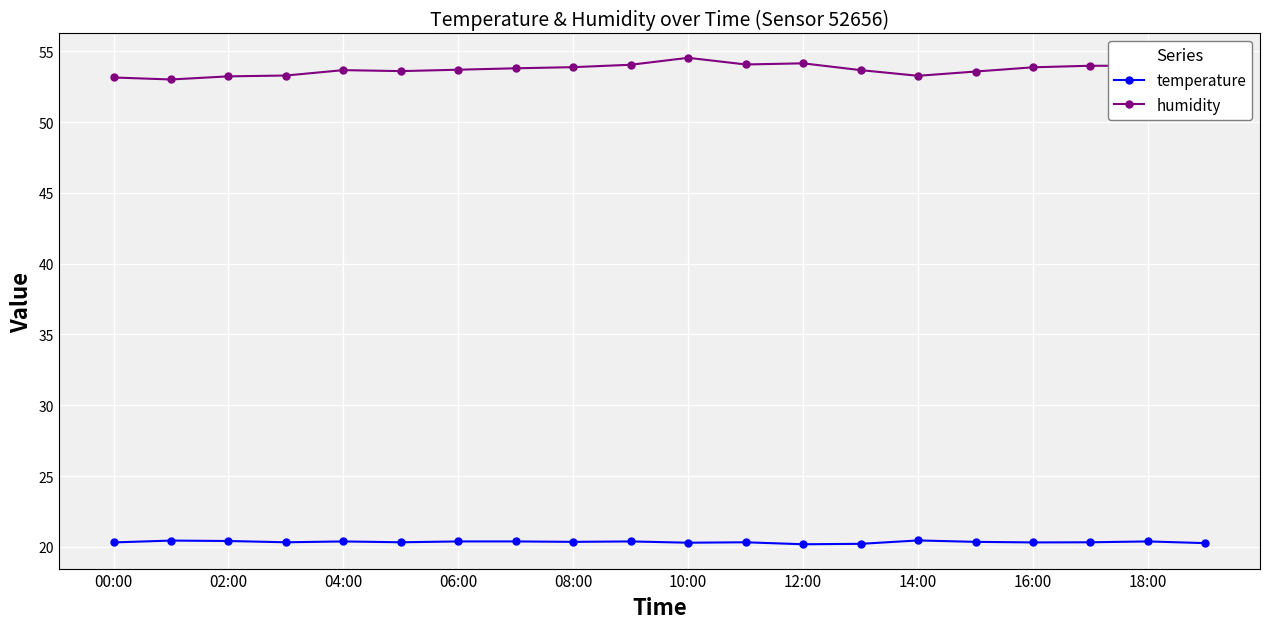

List the series in order of their overall mean, highest first.

humidity, temperature